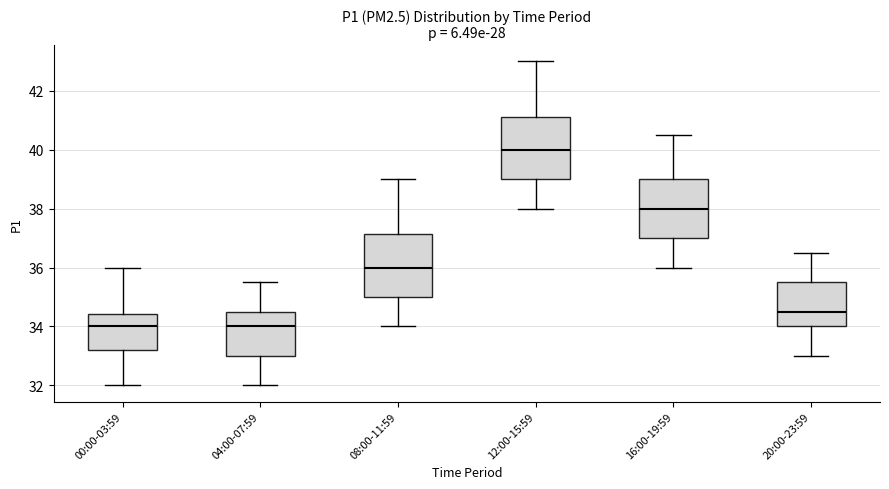

Which box has the highest median line?

12:00-15:59